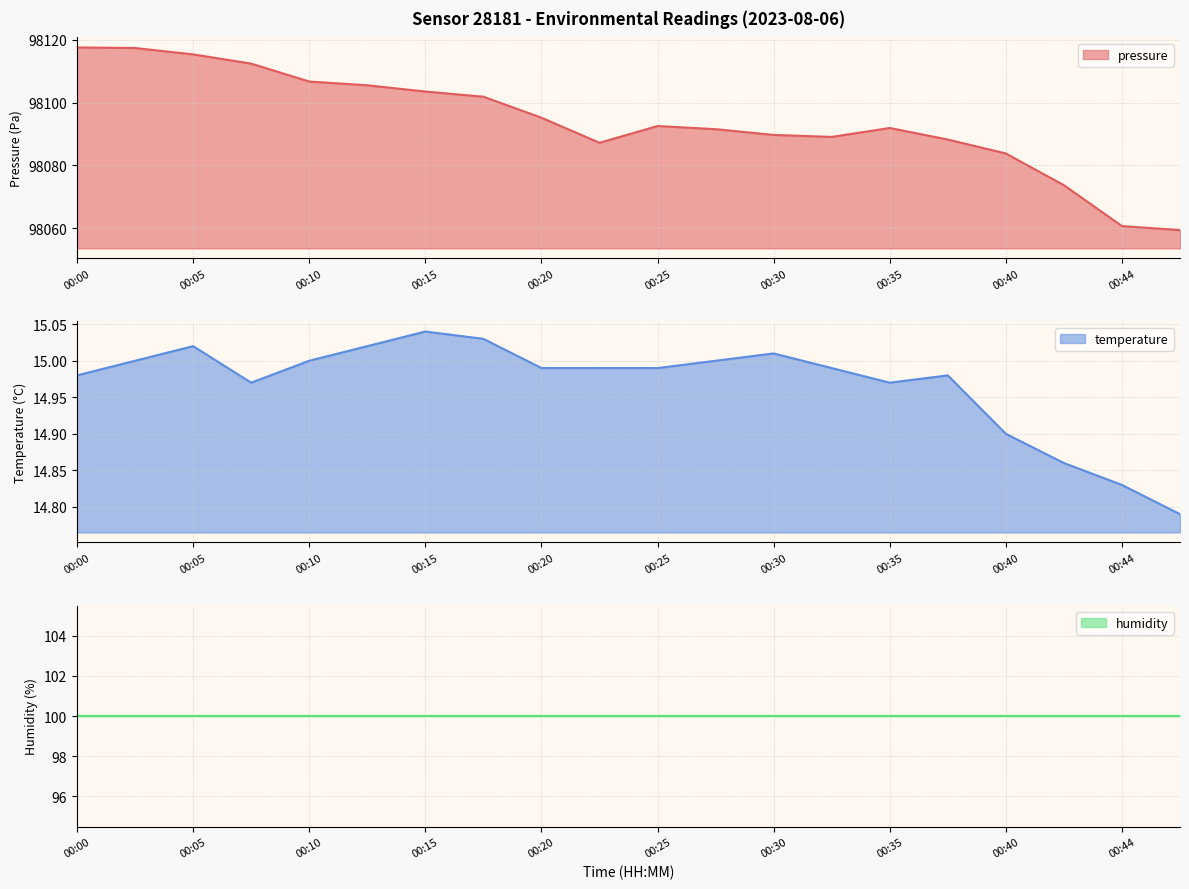

True or false: temperature and pressure cross at least once.

False